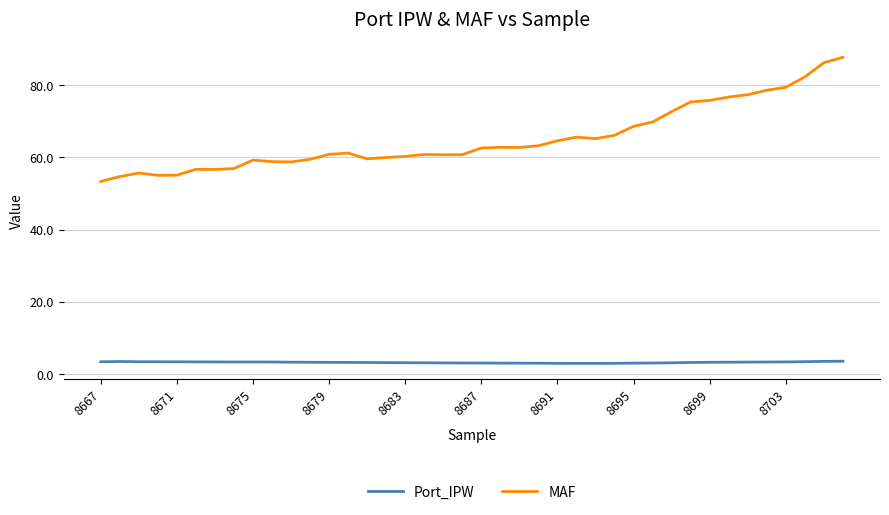

At how many categories does at least one series exceed 12?

40